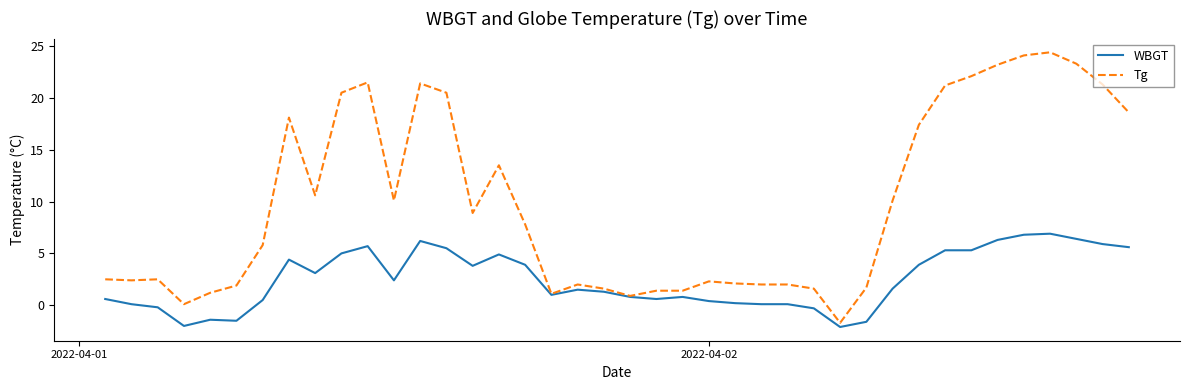

Which series has the largest total across all categories?

Tg